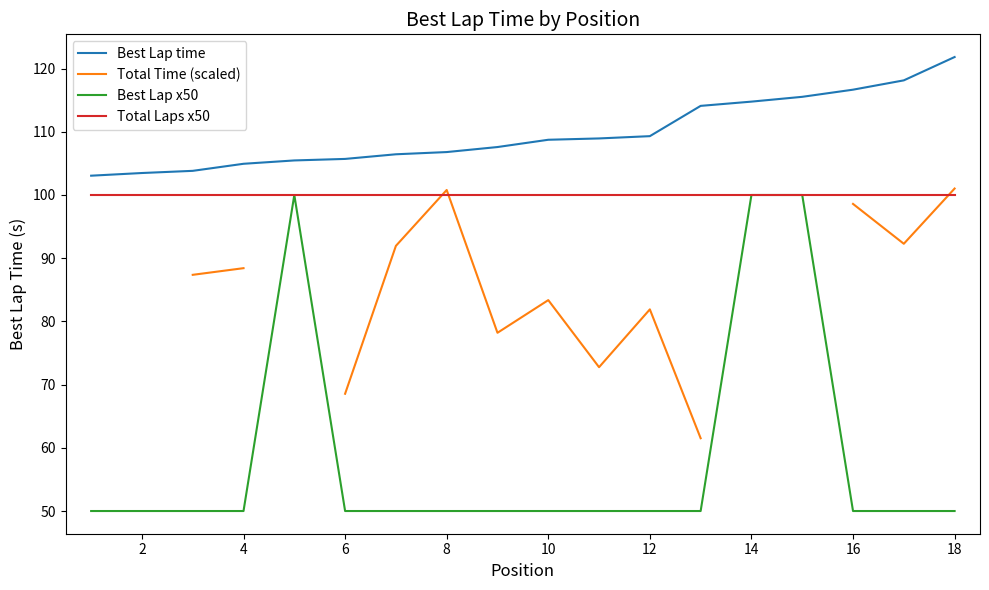

What is the maximum value for Total Laps x50?

100.0